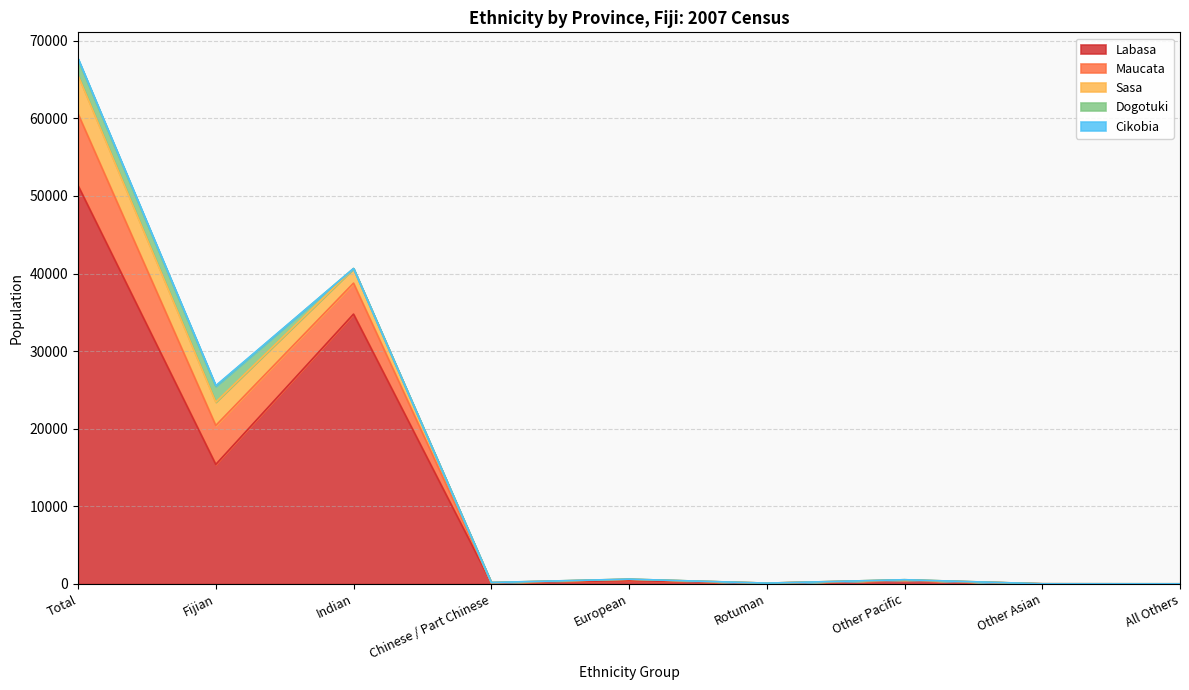

At which label does Dogotuki first exceed 6?

Total